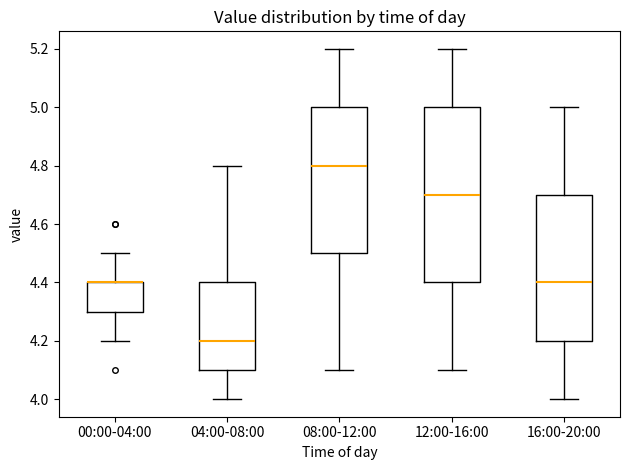

Where is the lower edge of the box for 16:00-20:00 on the y-axis? The values are not printed on the chart, so give them approximately, as read against the axis.

4.2